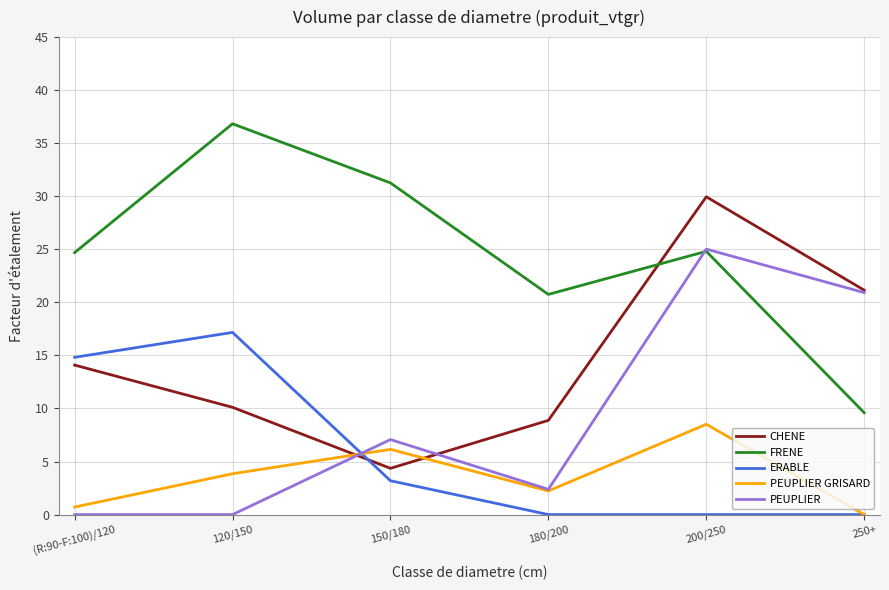

Where does the FRENE series first go above 24?

(R:90-F:100)/120